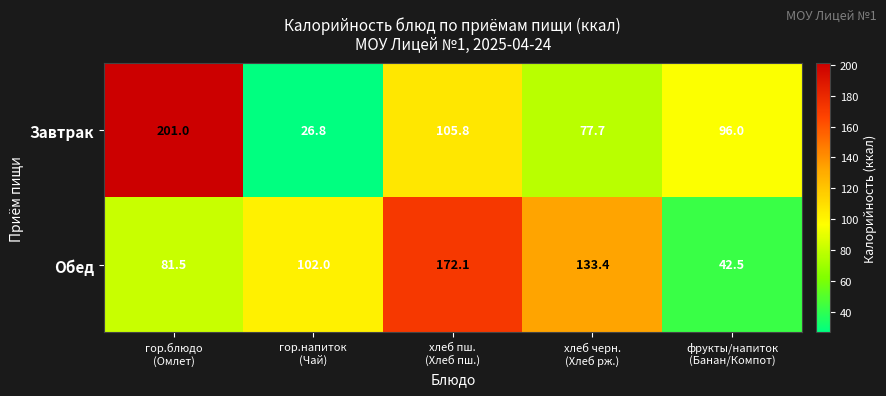

What is the maximum value shown in the chart?

201.0